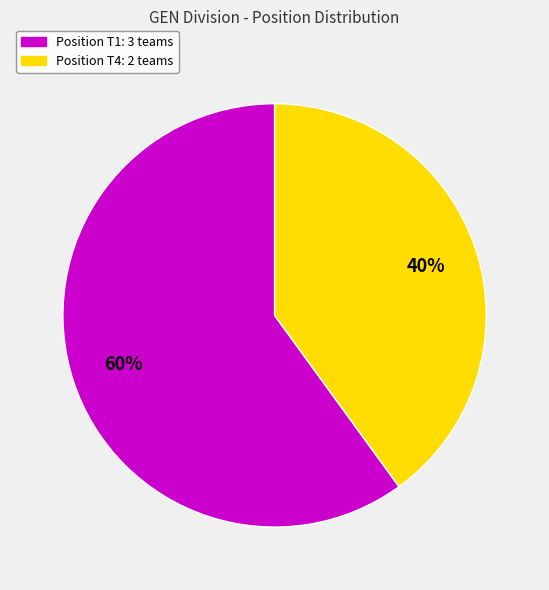

To the nearest percent, what is the average slice percentage?

50%